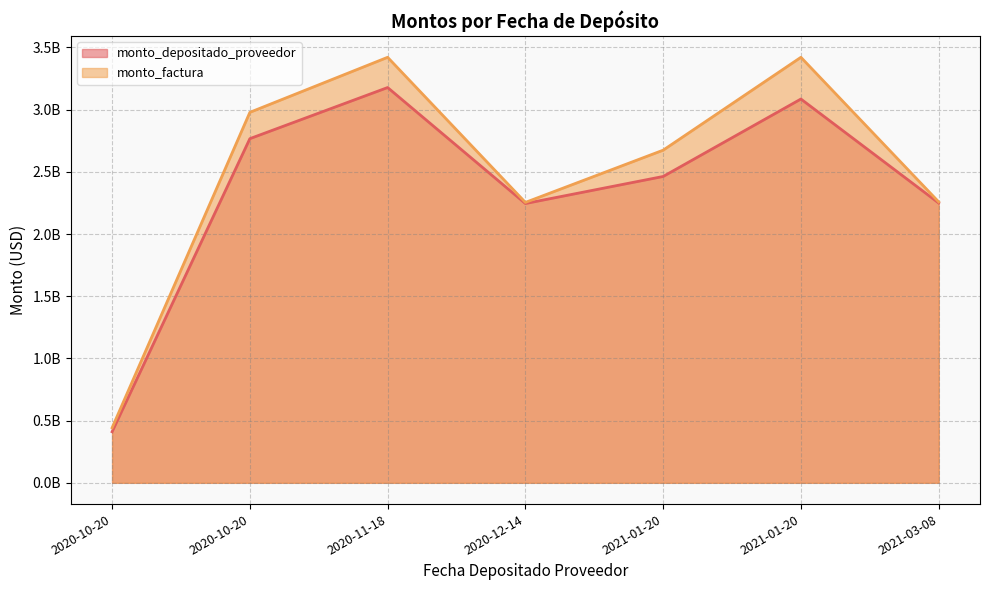

Does the chart have visible grid lines?

Yes